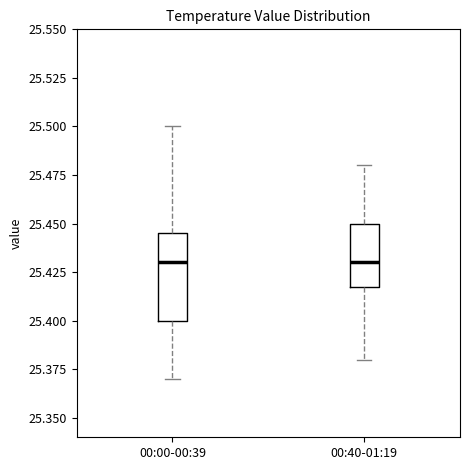

Reading left to right, transcribe this box plot: for each box, give where its median line is, the range the box spans, and where its two whiskers end, as read against the y-axis. The values are not printed on the chart, so give them approximately, as read against the axis.

00:00-00:39: median 25.430, box 25.400 to 25.445, whiskers 25.370 to 25.500
00:40-01:19: median 25.430, box 25.420 to 25.450, whiskers 25.380 to 25.480